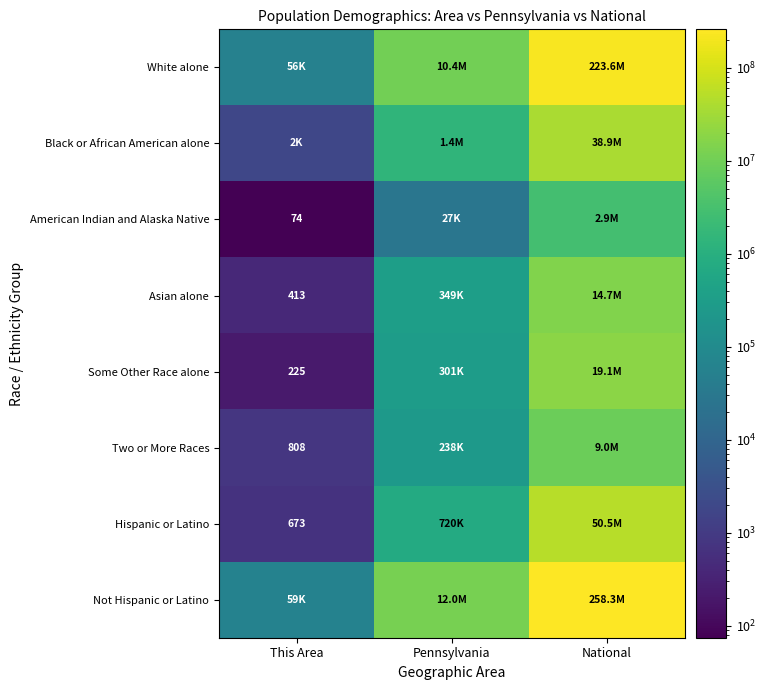

The Some Other Race alone series shows 19107368 at National. True or false?

True